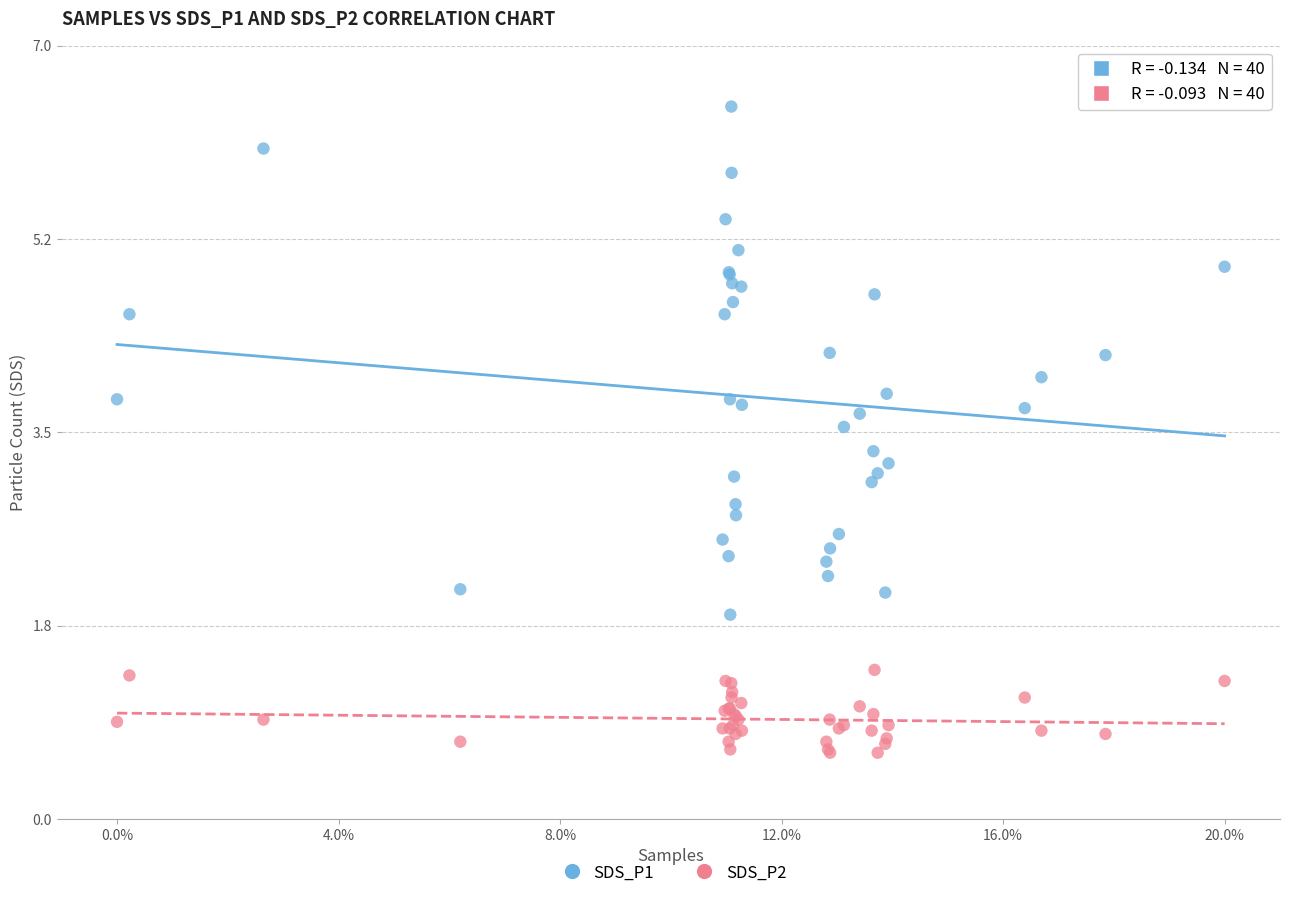

Which series has the largest Y range (max minus min)?

SDS_P1